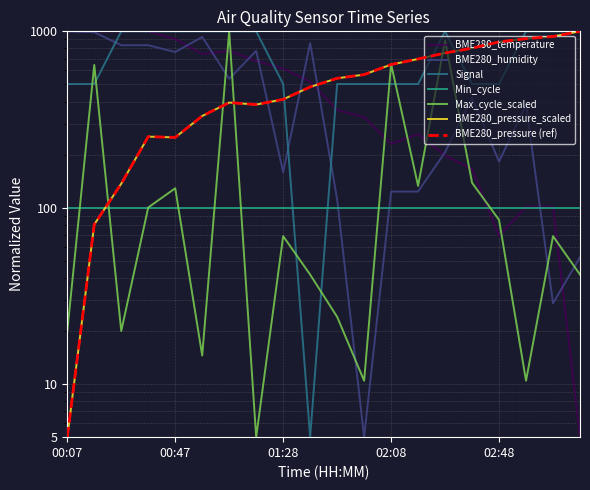

Read the BME280_temperature value at 01:38.

518.5